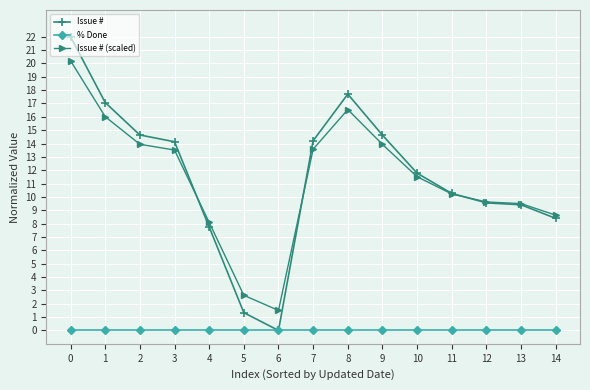

How many lines are shown in the chart?

3